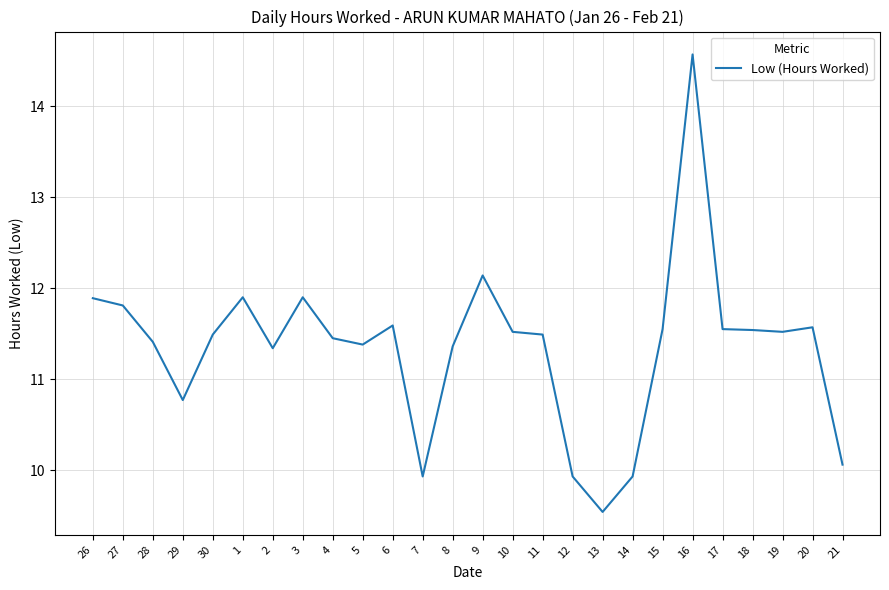

What is the ratio of the value at 21 to the value at 7?

1.0